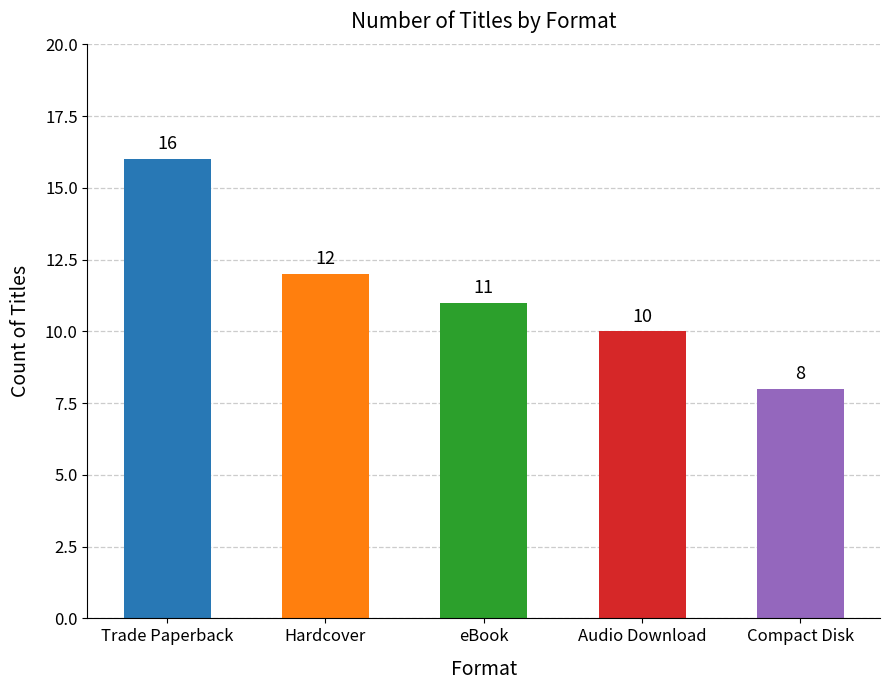

List the labels in order of value, smallest first.

Compact Disk, Audio Download, eBook, Hardcover, Trade Paperback